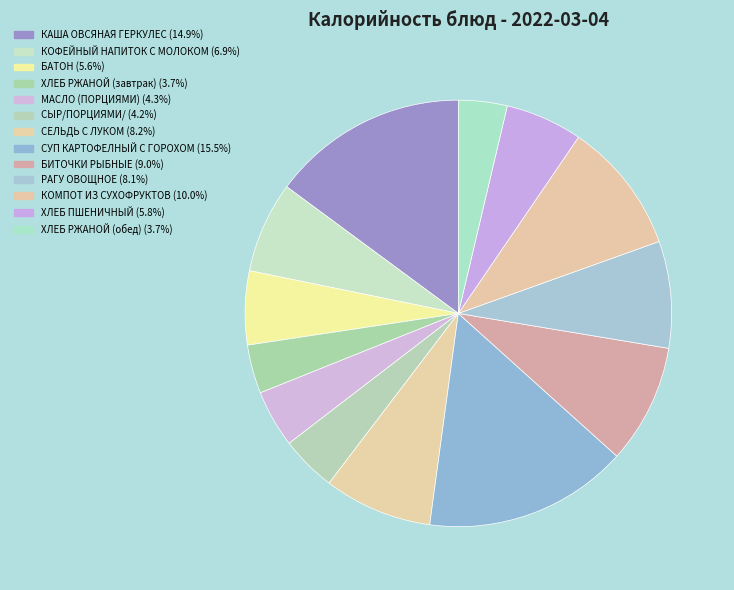

How many segments does this pie chart have?

13